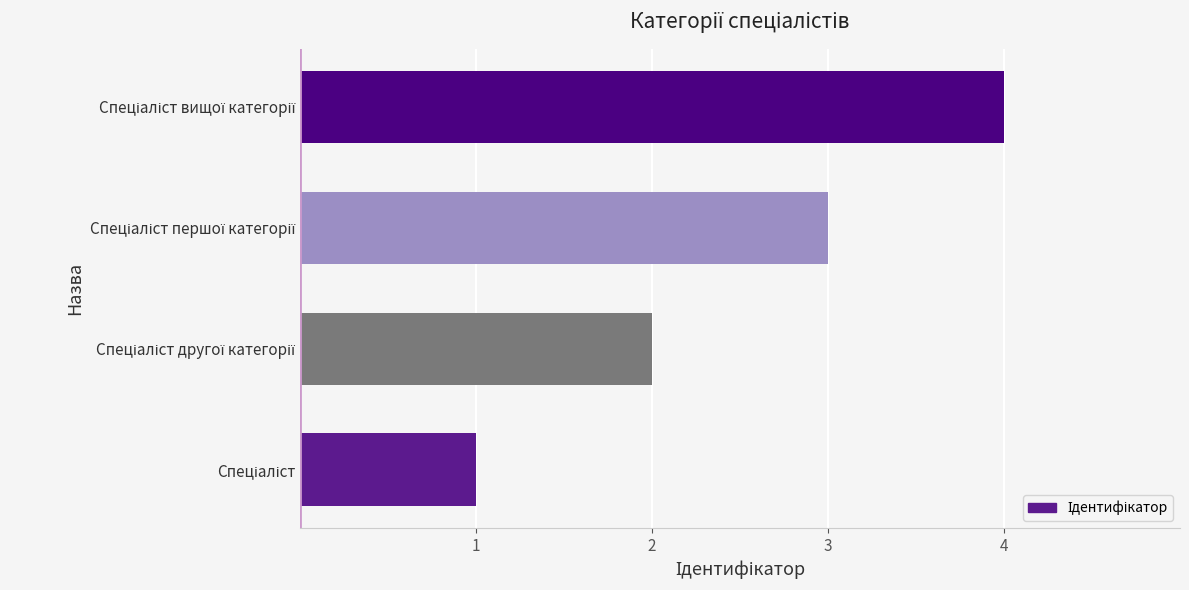

How many bars are there in total?

4